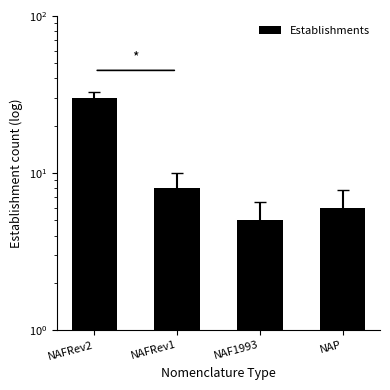

What is the label of the 1st bar from the left?

NAFRev2